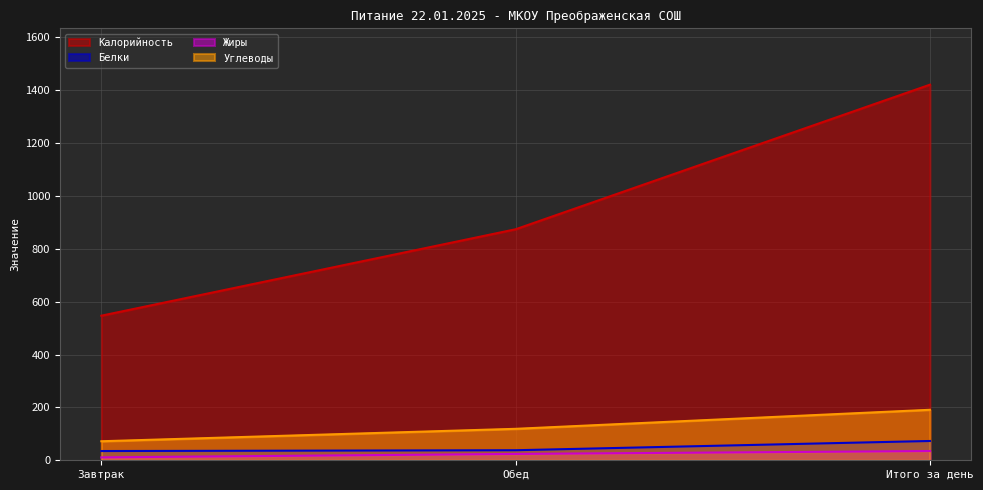

Reading right to left, extract all data points from this chart.

Калорийность: Итого за день=1421	Обед=874	Завтрак=547
Белки: Итого за день=73	Обед=38	Завтрак=35
Жиры: Итого за день=35	Обед=24	Завтрак=11
Углеводы: Итого за день=191	Обед=119	Завтрак=72